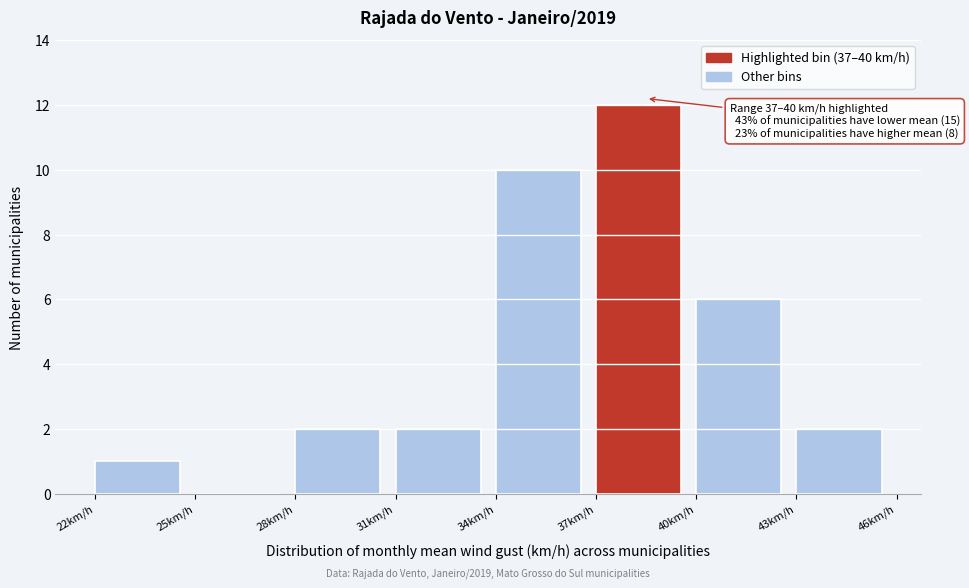

Over which range of the x-axis is the bar tallest?

37 to 40